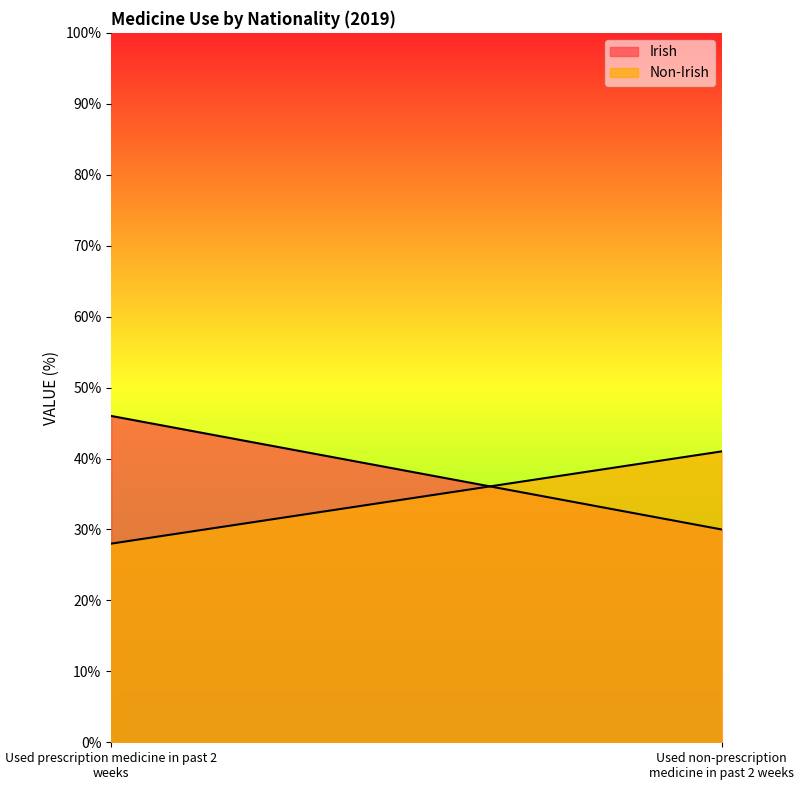

At which label is Irish closest to 38?

Used prescription medicine in past 2 weeks